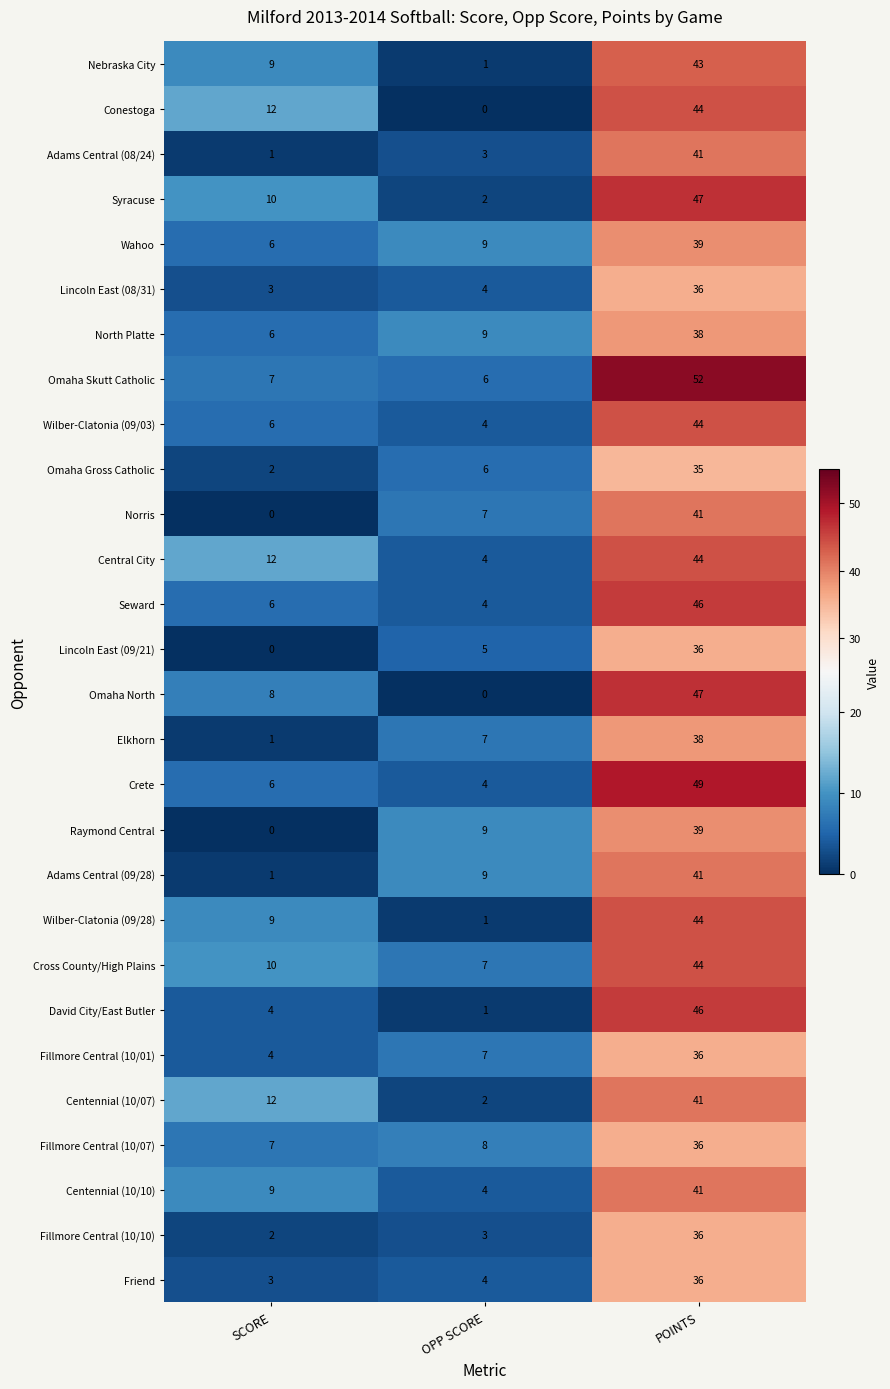

Which series has the largest range (max minus min)?

Omaha North